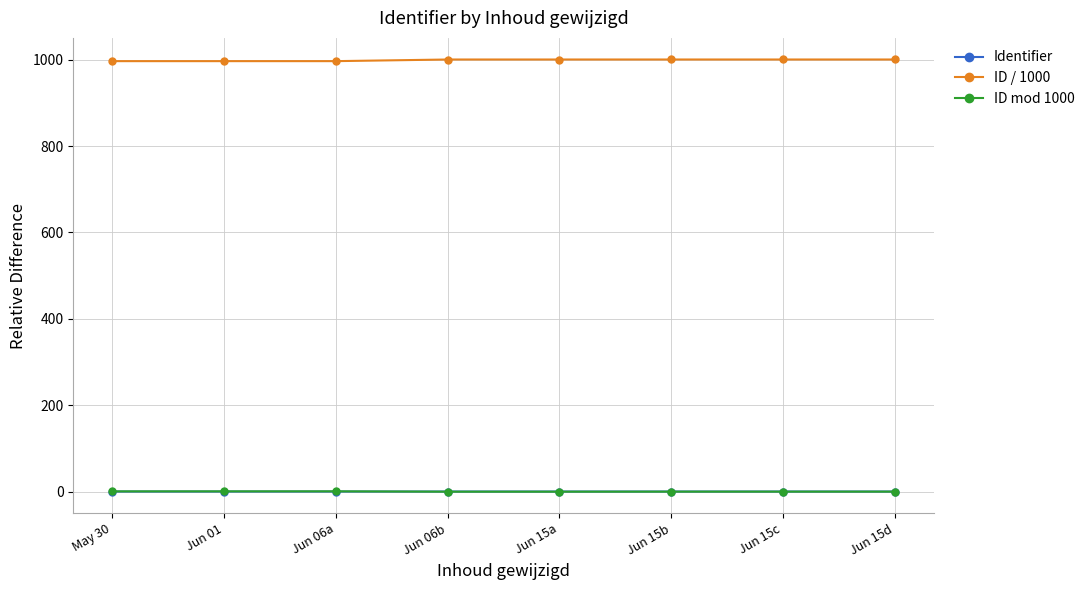

What is the value of the ID mod 1000 point at the 1st from the left?

0.4